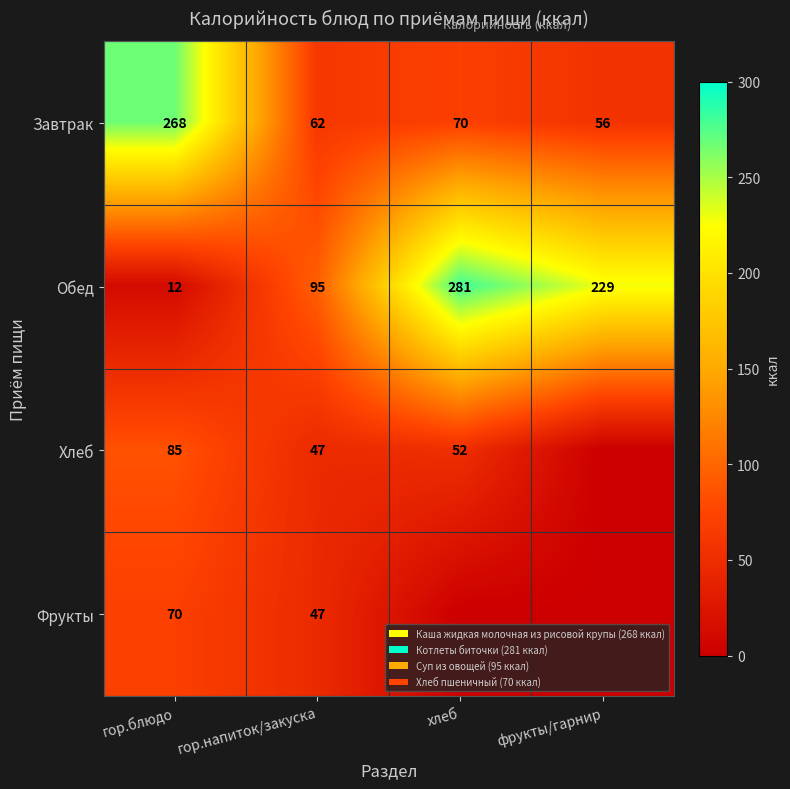

At which label does Завтрак reach its peak?

гор.блюдо